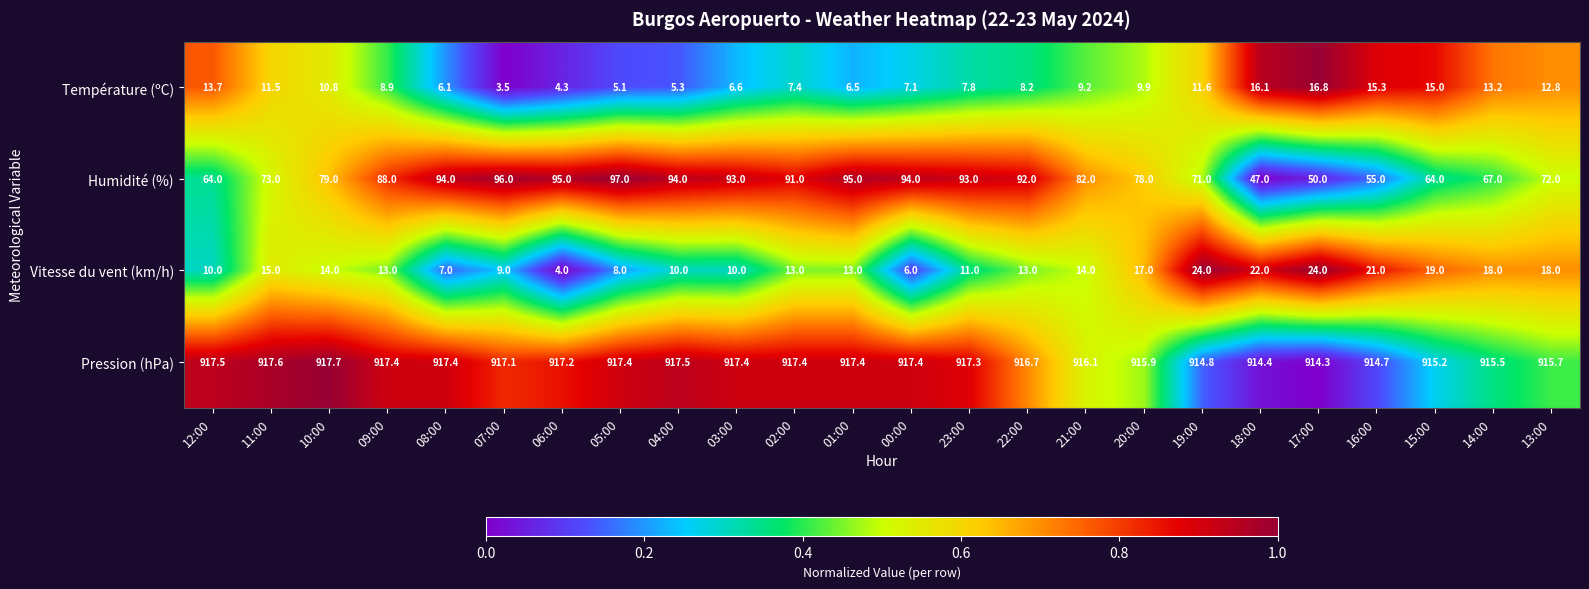

At which label does Pression (hPa) first exceed 917?

12:00